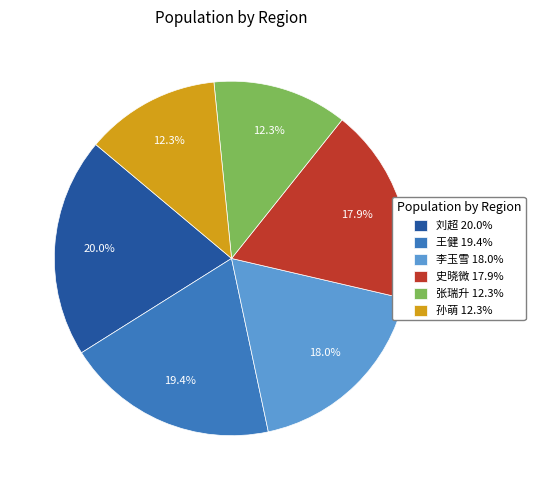

Is there a majority slice in this chart?

No